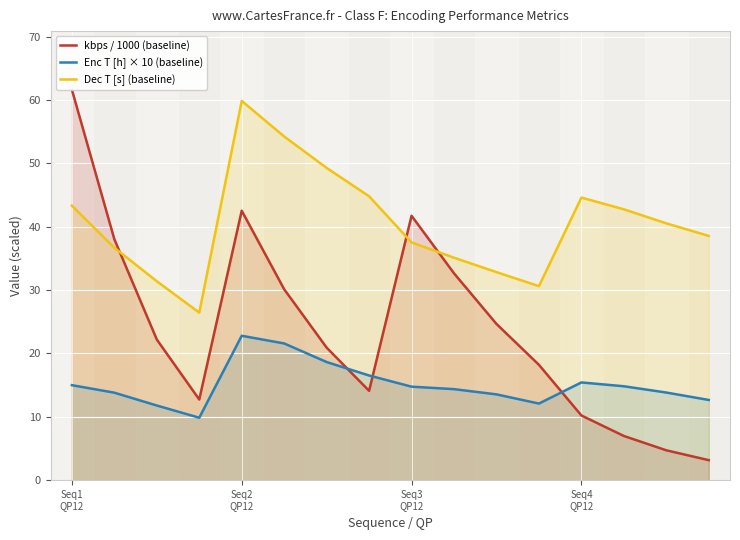

What is the minimum value for Enc T [h] × 10 (baseline)?

9.8